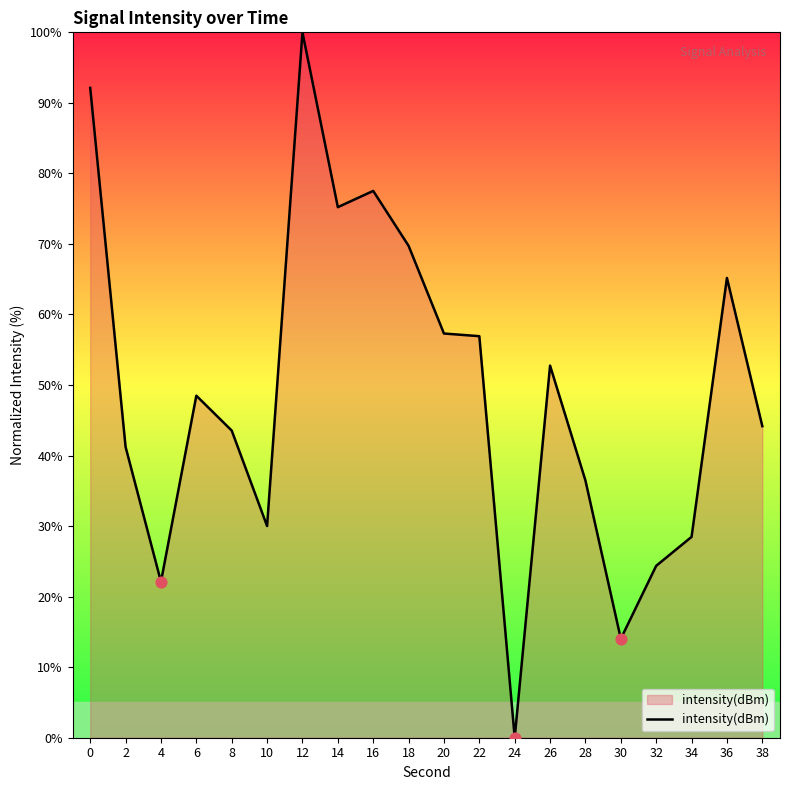

What is the change in value from 4 to 10?

+7.9